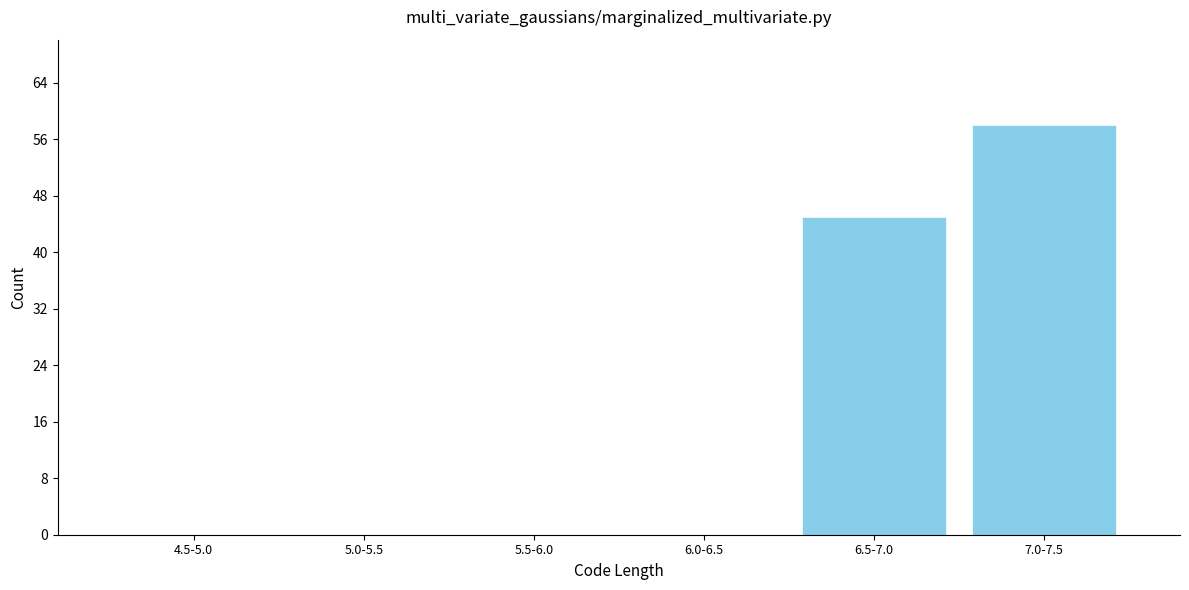

Reading left to right, list all the values displayed in this chart.

4.5-5.0=0	5.0-5.5=0	5.5-6.0=0	6.0-6.5=0	6.5-7.0=45	7.0-7.5=58